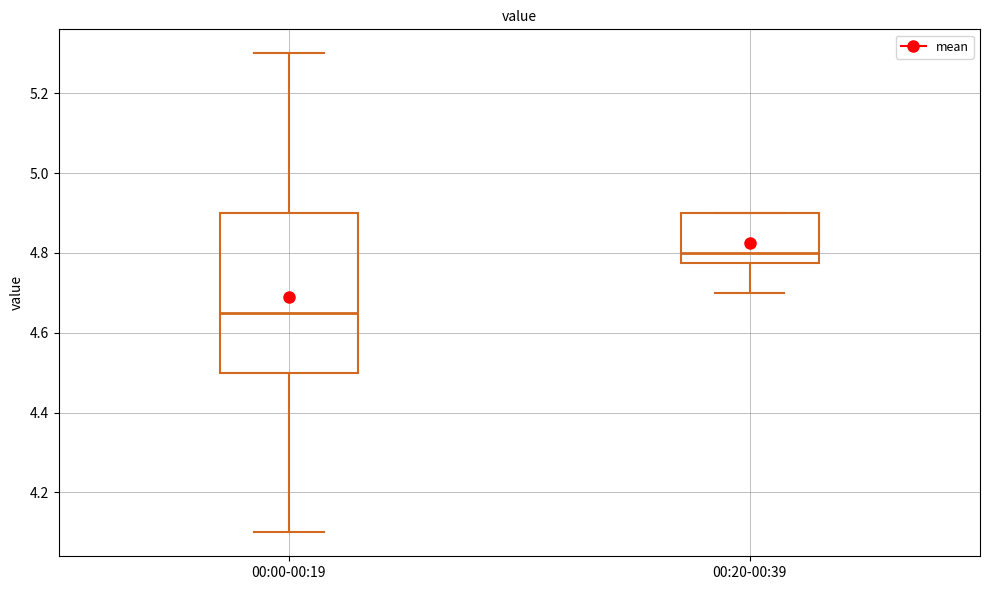

Reading left to right, transcribe this box plot: for each box, give where its median line is, the range the box spans, and where its two whiskers end, as read against the y-axis. The values are not printed on the chart, so give them approximately, as read against the axis.

00:00-00:19: median 4.66, box 4.50 to 4.90, whiskers 4.10 to 5.30
00:20-00:39: median 4.80, box 4.78 to 4.90, whiskers 4.70 to 4.90